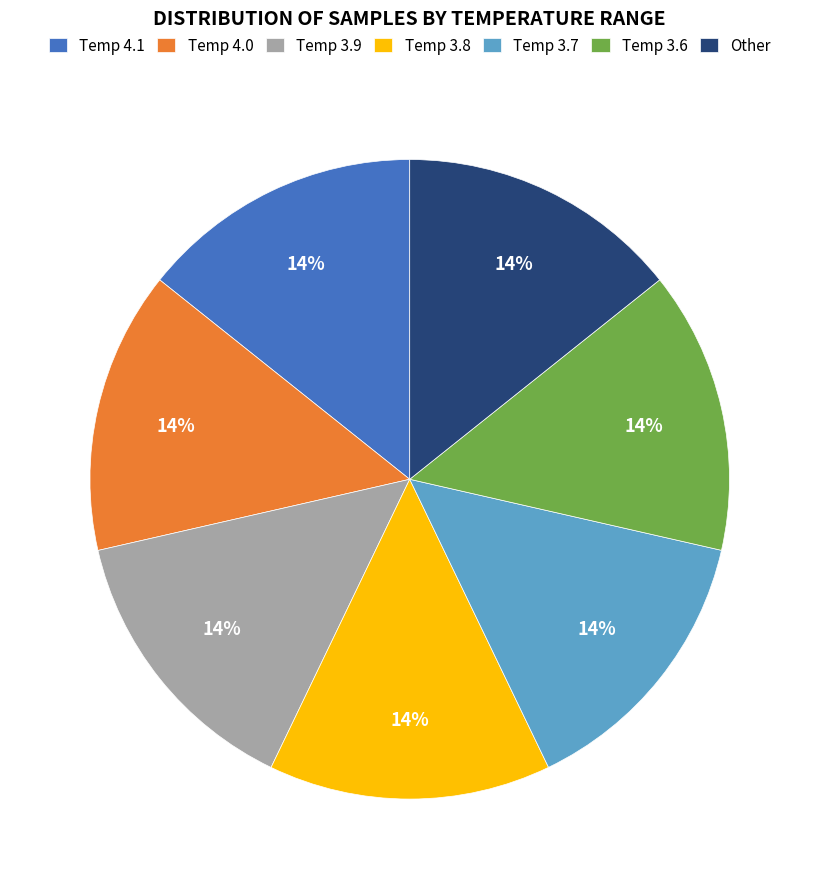

Is there any slice that represents more than half of the pie?

No